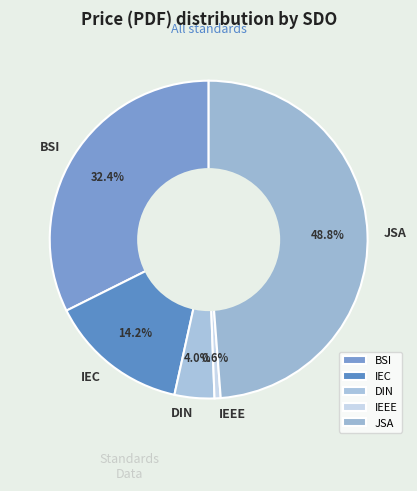

What is the ratio of the value at JSA to the value at BSI?

1.5